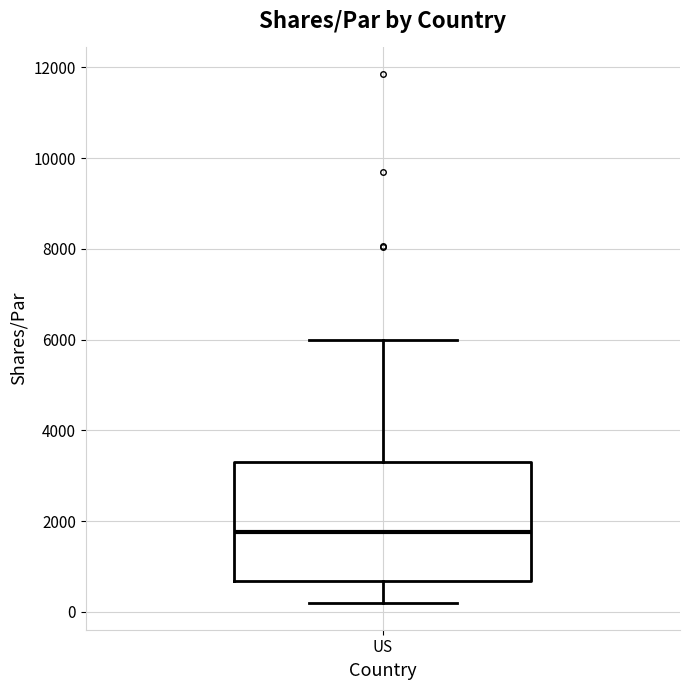

Where does the lower whisker of the box for US end on the y-axis? The values are not printed on the chart, so give them approximately, as read against the axis.

200